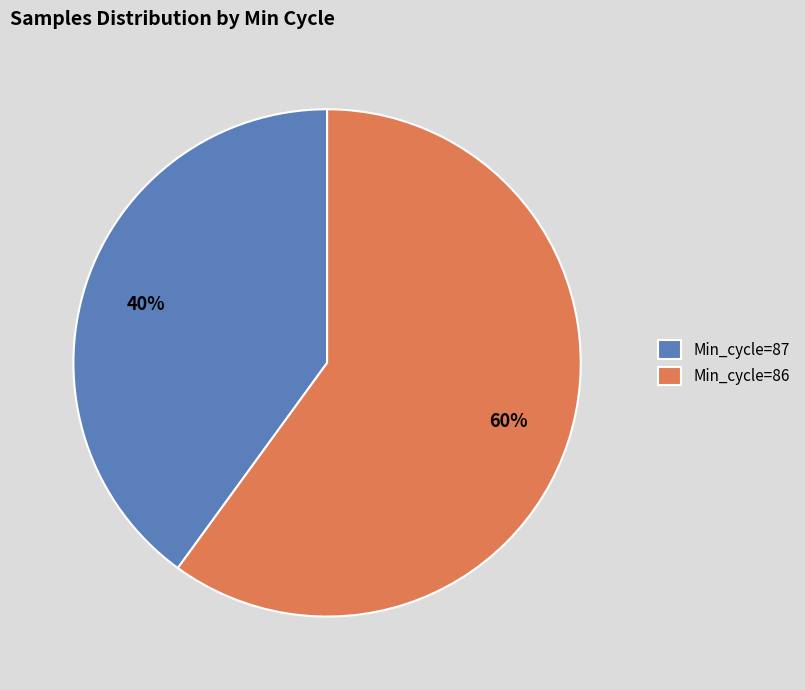

Is it true that Min_cycle=86 is 46% of the pie?

False